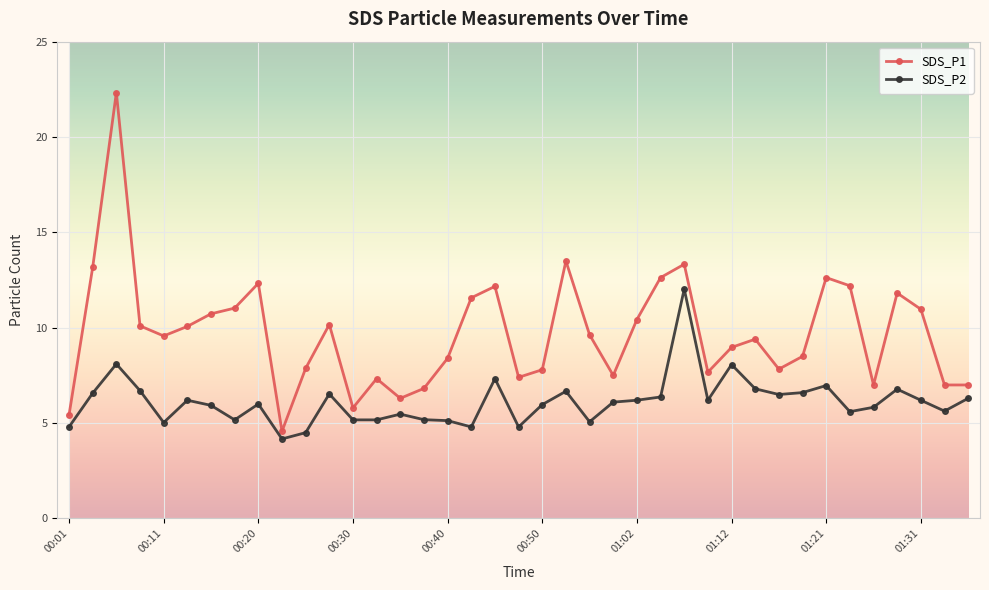

What is the highest value of the SDS_P2 series?

12.0